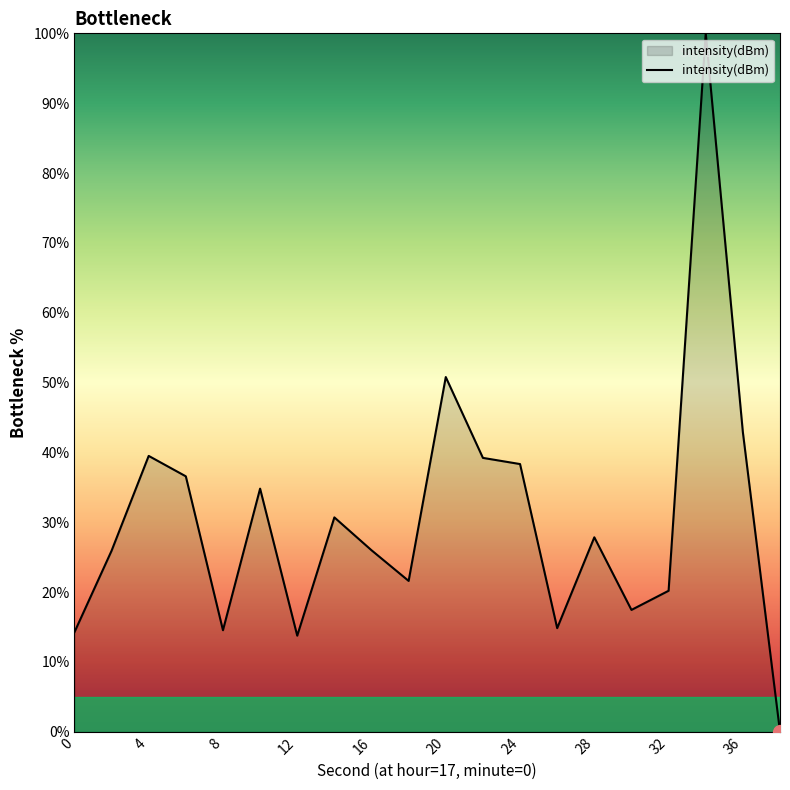

What is the maximum value shown in the chart?

100.0